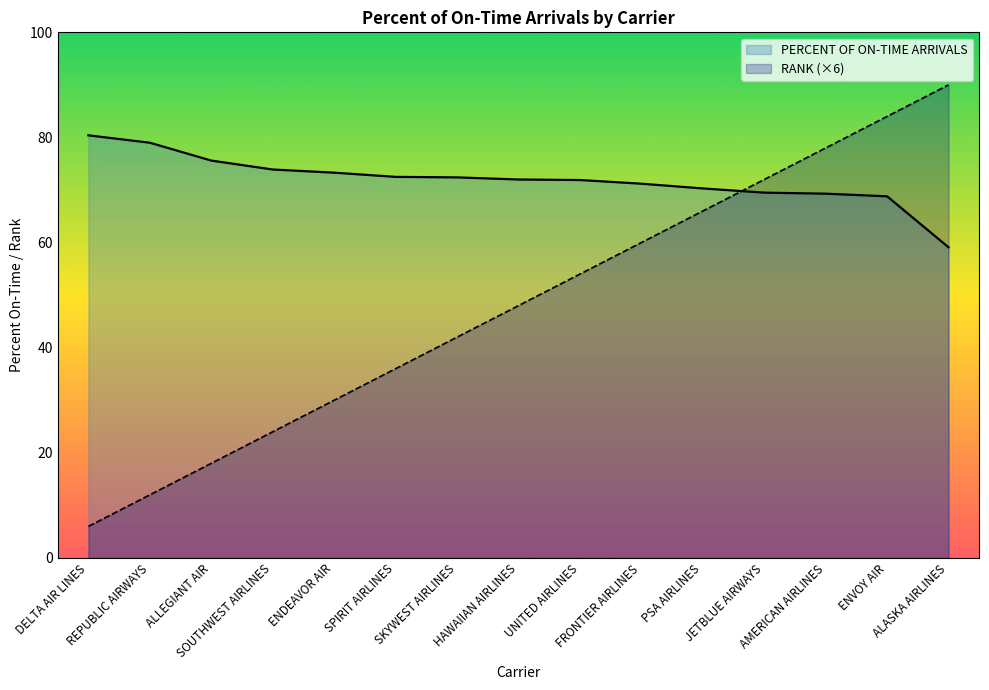

Which series has the largest total across all categories?

PERCENT OF ON-TIME ARRIVALS